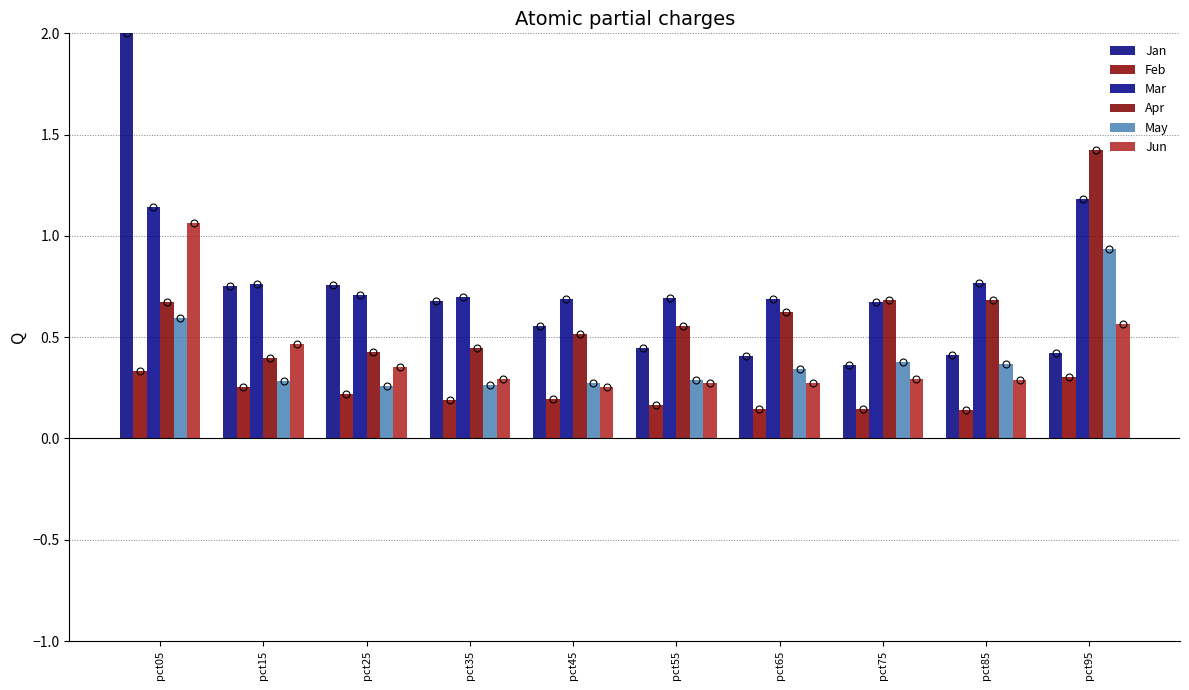

Does the chart contain stacked bars?

No